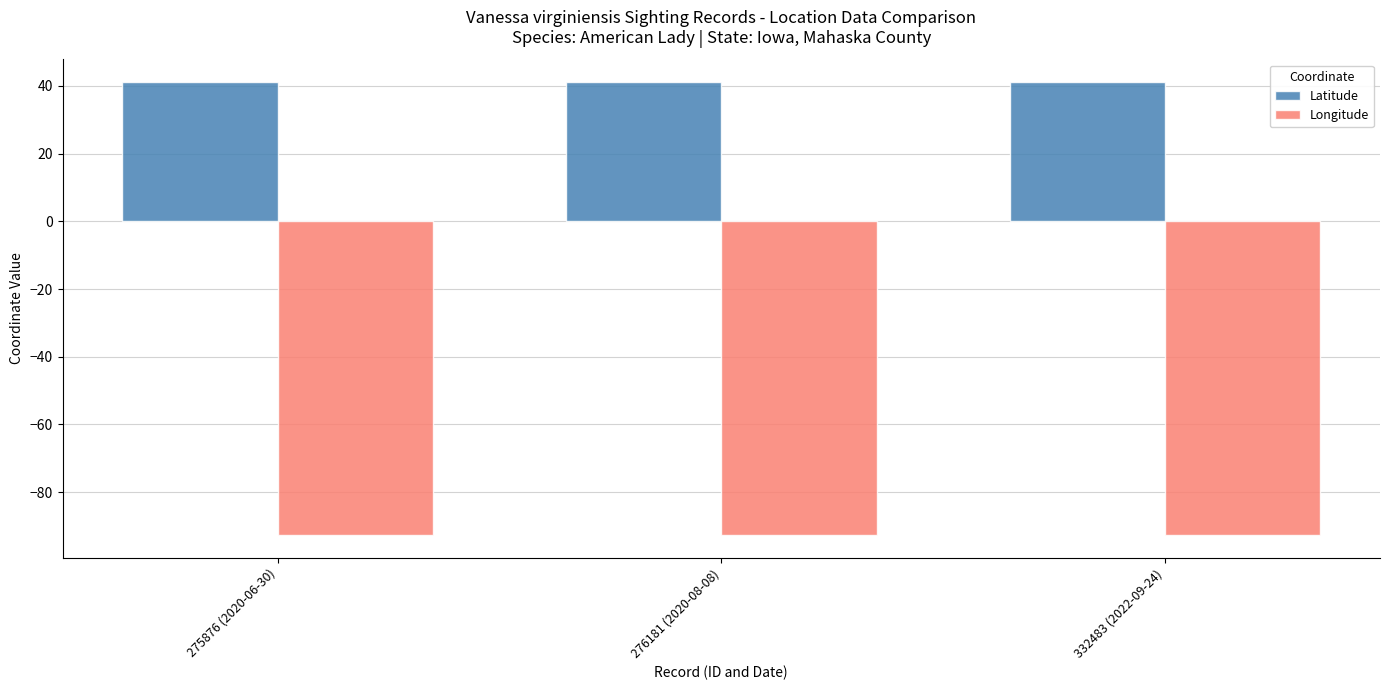

What is the average value of the Longitude series?

-92.6